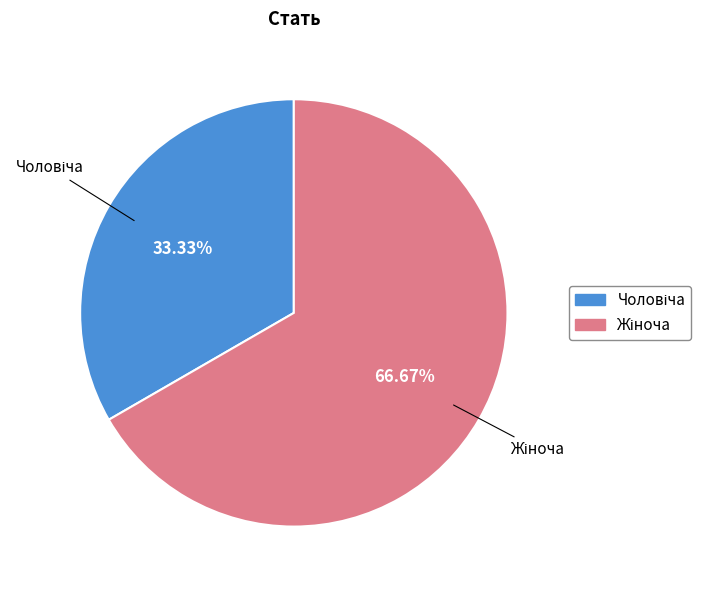

Is there any slice that represents more than half of the pie?

Yes